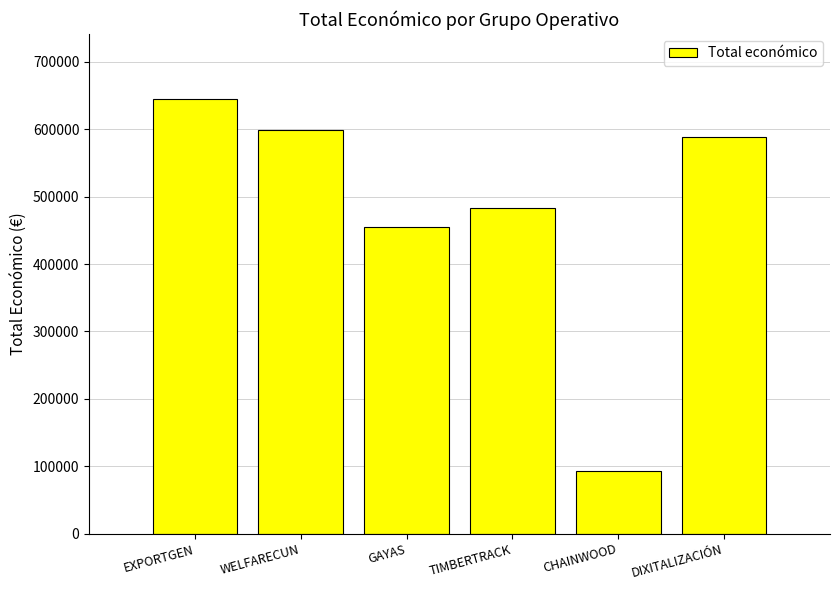

List the labels in order of value, largest first.

EXPORTGEN, WELFARECUN, DIXITALIZACIÓN, TIMBERTRACK, GAYAS, CHAINWOOD